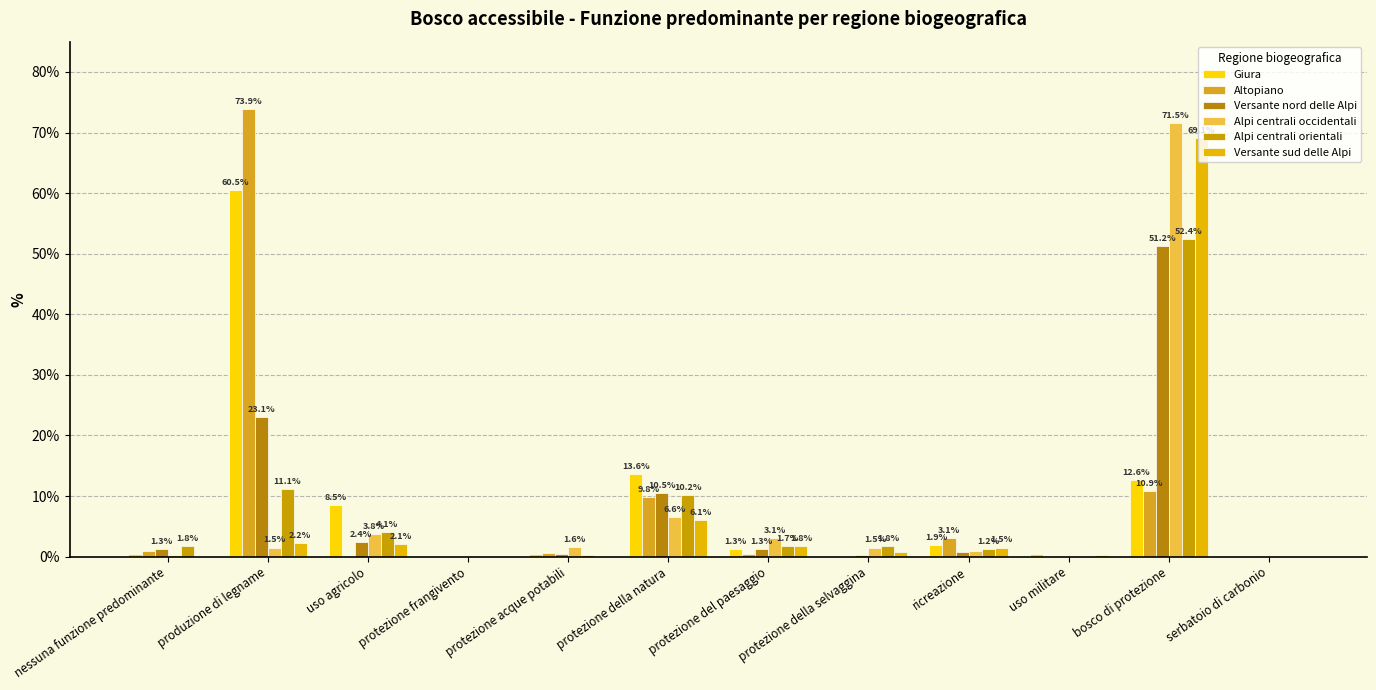

Is it true that Versante nord delle Alpi equals 0.3 at protezione della selvaggina?

False